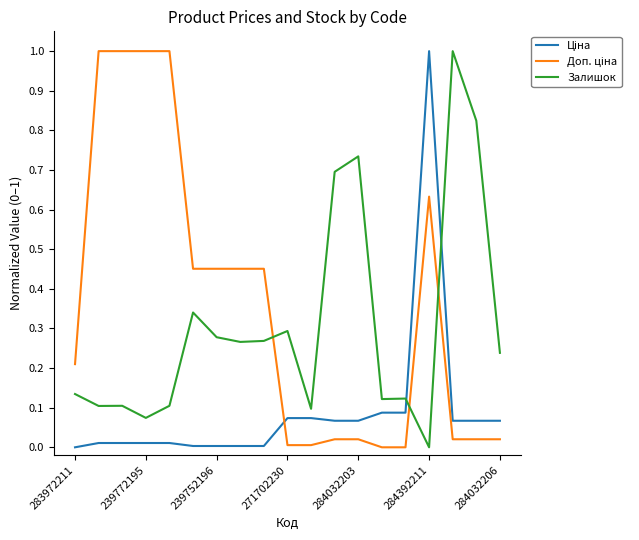

What is the maximum value shown in the chart?

1.0